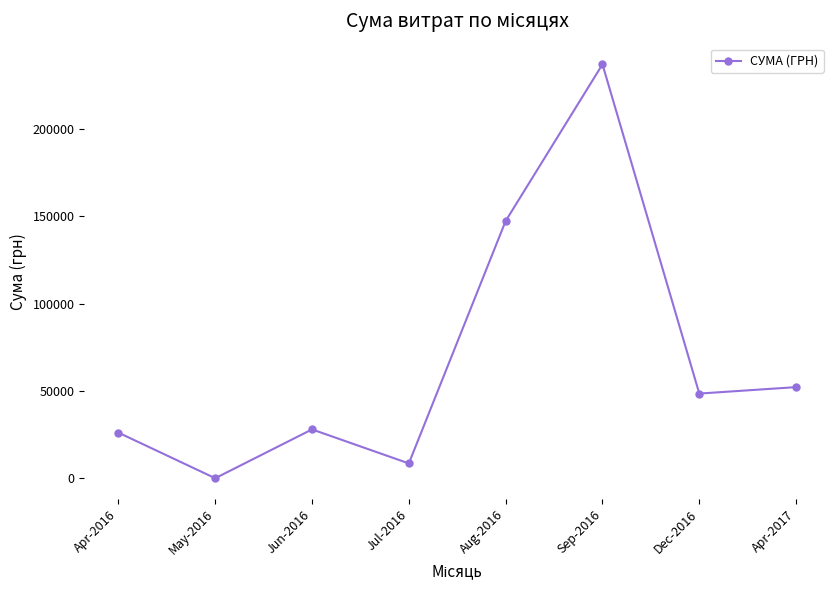

Which category has the highest value across all series?

Sep-2016